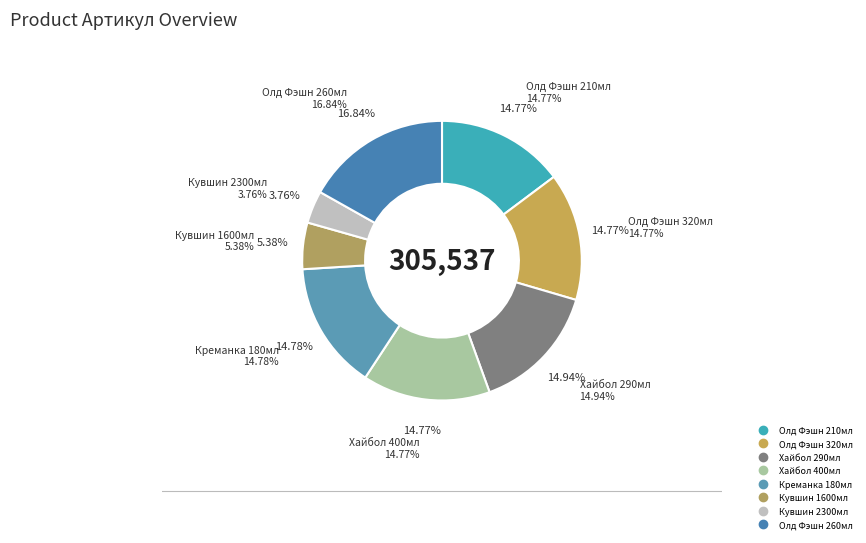

Which category has the biggest portion of the pie?

Олд Фэшн 260мл
(51457)